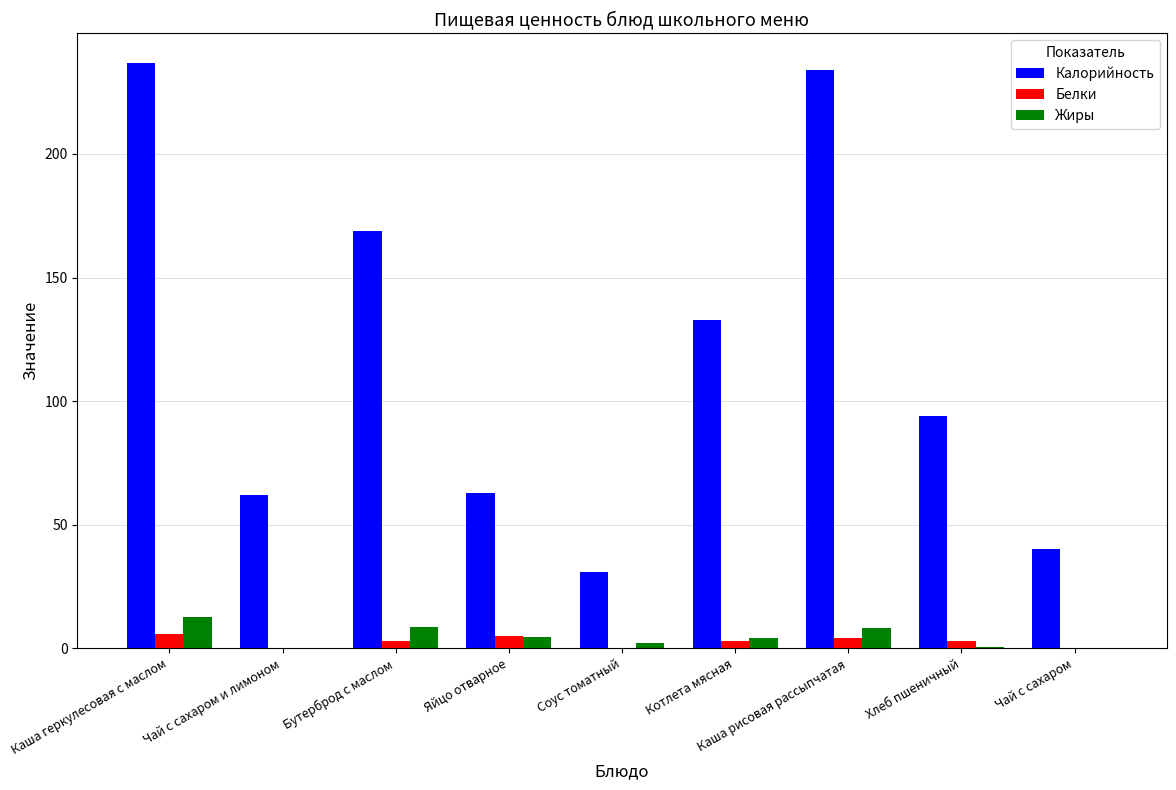

What is the sum of all Жиры values?

40.3